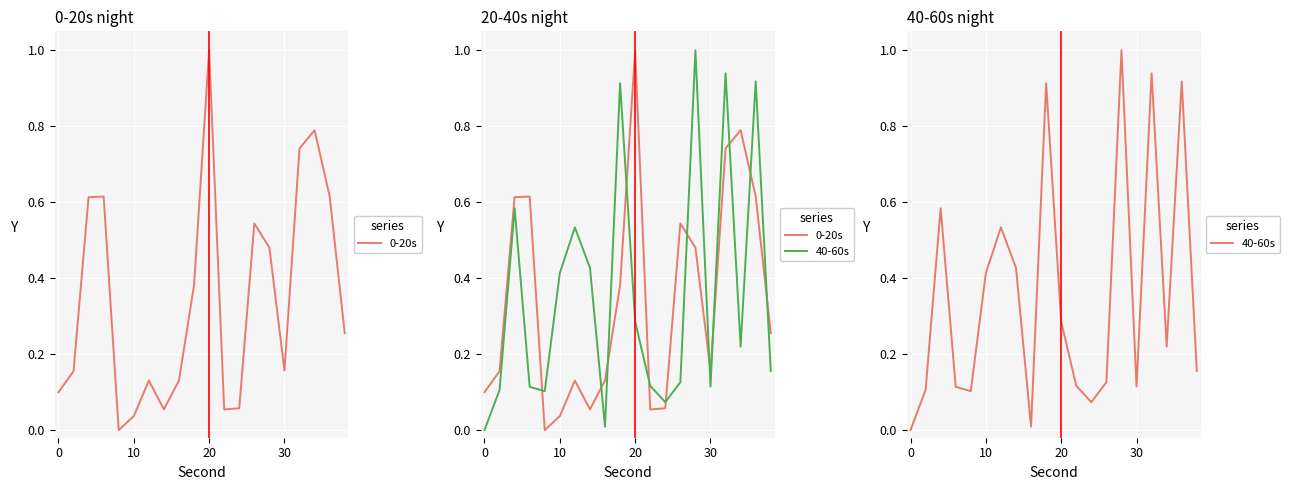

Is it true that 0-20s equals 0.2 at 13?

False